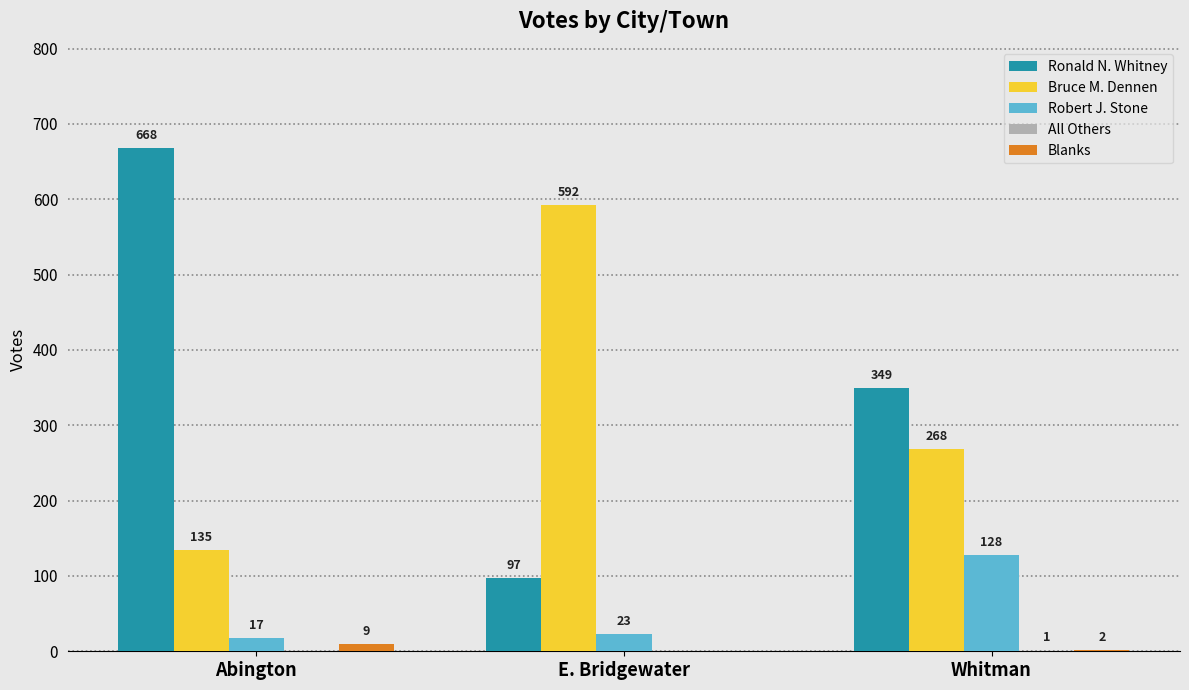

Which series has the largest total across all categories?

Ronald N. Whitney